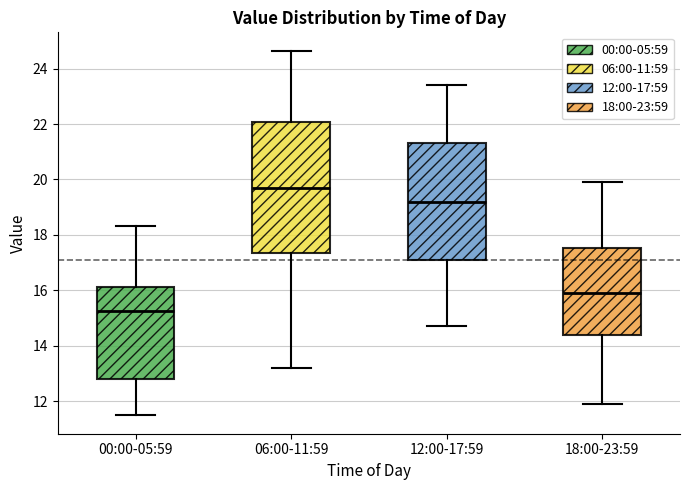

Reading left to right, transcribe this box plot: for each box, give where its median line is, the range the box spans, and where its two whiskers end, as read against the y-axis. The values are not printed on the chart, so give them approximately, as read against the axis.

00:00-05:59: median 15.2, box 12.8 to 16.2, whiskers 11.4 to 18.4
06:00-11:59: median 19.8, box 17.4 to 22.0, whiskers 13.2 to 24.6
12:00-17:59: median 19.2, box 17.2 to 21.4, whiskers 14.8 to 23.4
18:00-23:59: median 16.0, box 14.4 to 17.6, whiskers 12.0 to 20.0